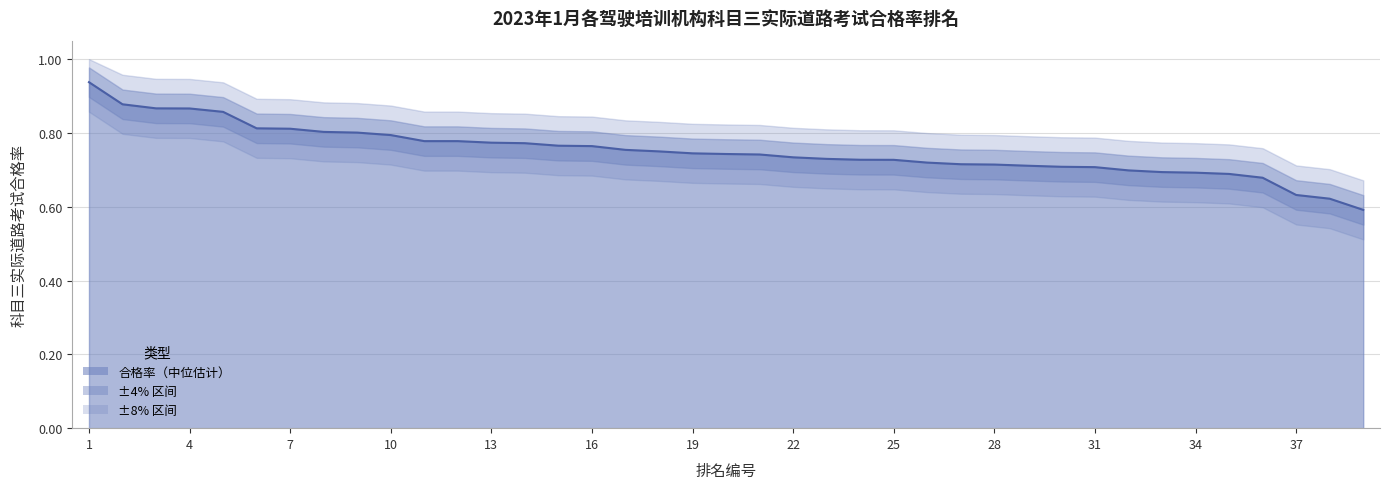

True or false: the data has more than 2 interior local peaks.

False